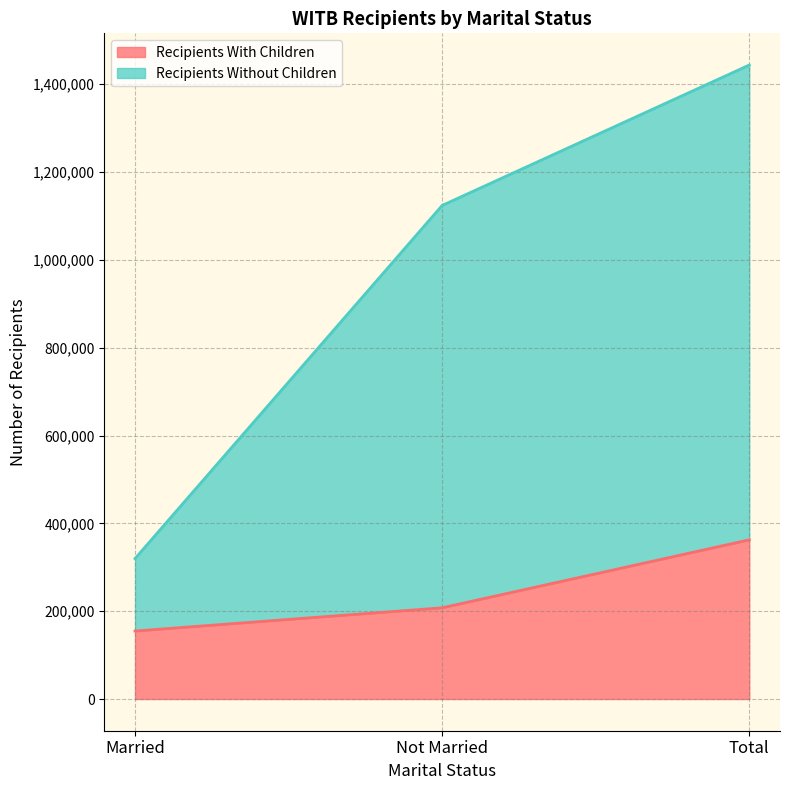

At Not Married, list the series in order from largest to smallest.

Recipients Without Children, Recipients With Children